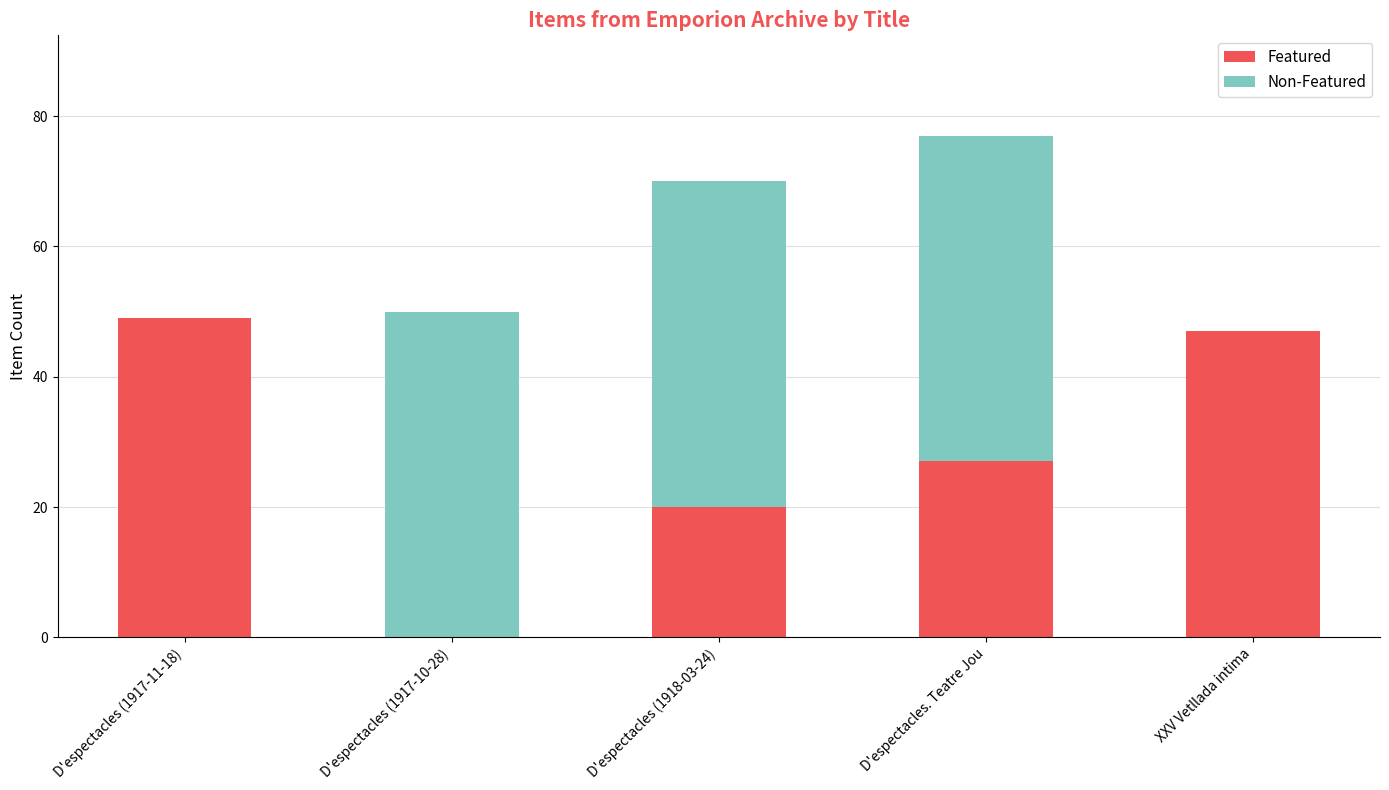

The Featured series shows 49 at D'espectacles (1917-11-18). True or false?

True